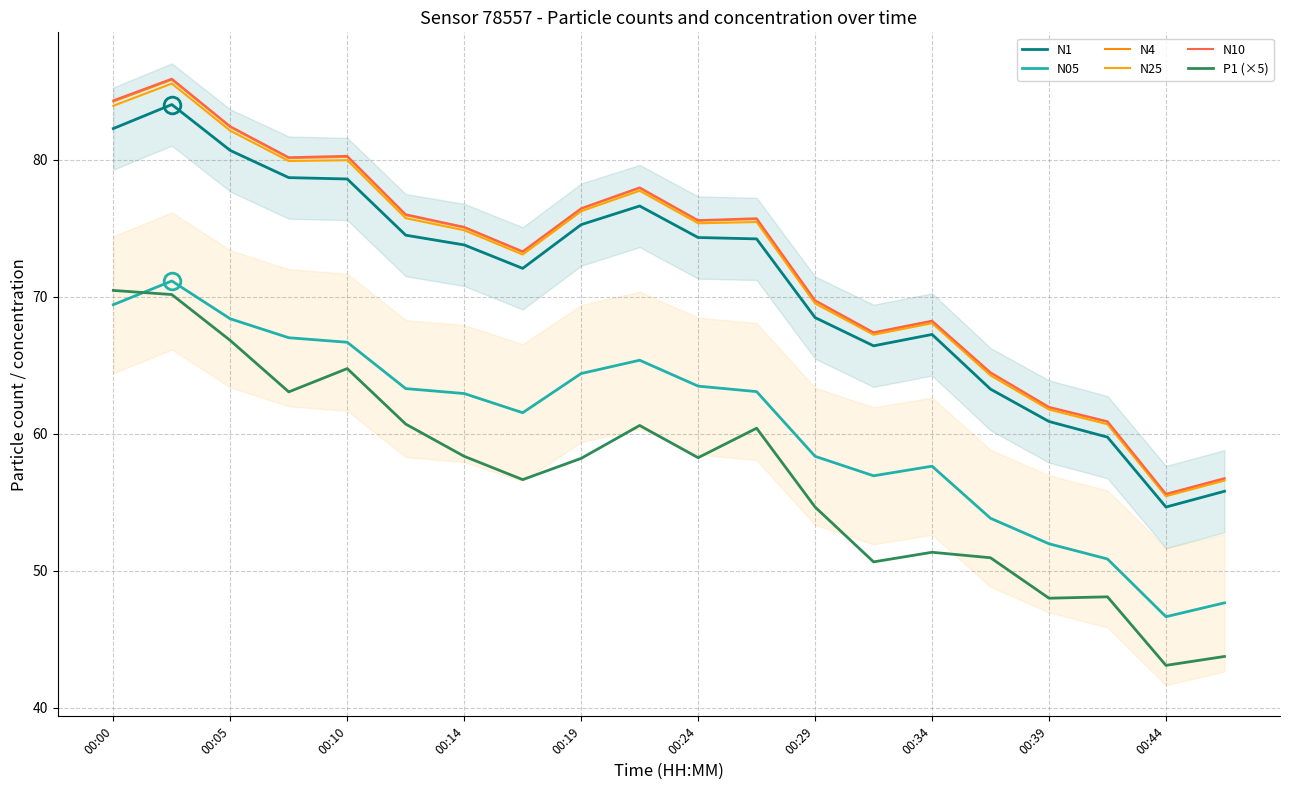

What is the difference between the maximum and second lowest values in the N1 series?

28.2